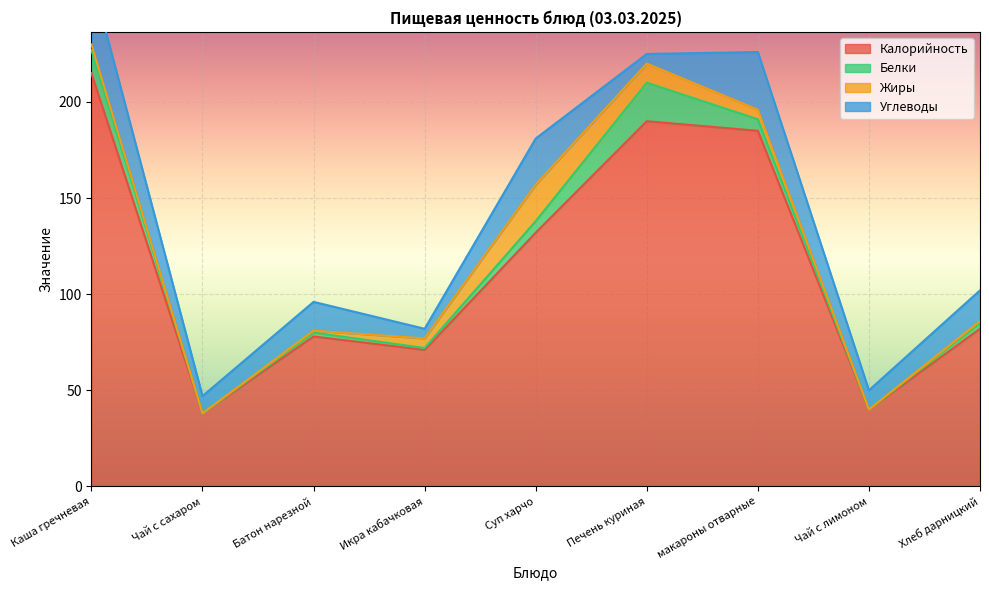

At which category does Жиры reach its first local peak?

Суп харчо